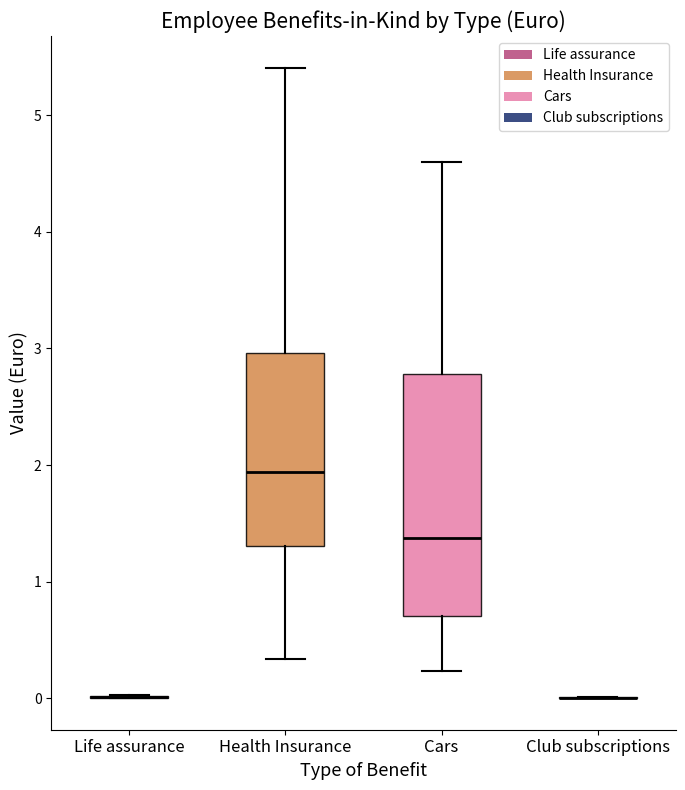

Reading left to right, transcribe this box plot: for each box, give where its median line is, the range the box spans, and where its two whiskers end, as read against the y-axis. The values are not printed on the chart, so give them approximately, as read against the axis.

Life assurance: box collapsed to a line at 0.0, whiskers 0.0 to 0.0
Health Insurance: median 1.9, box 1.3 to 3.0, whiskers 0.3 to 5.4
Cars: median 1.4, box 0.7 to 2.8, whiskers 0.2 to 4.6
Club subscriptions: box collapsed to a line at 0.0, whiskers 0.0 to 0.0